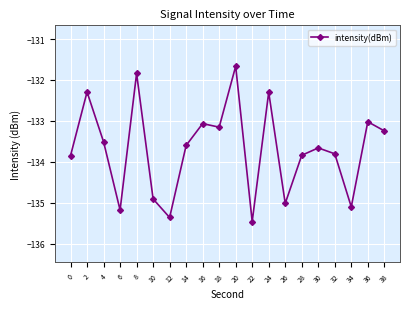

What is the average value?

-133.7